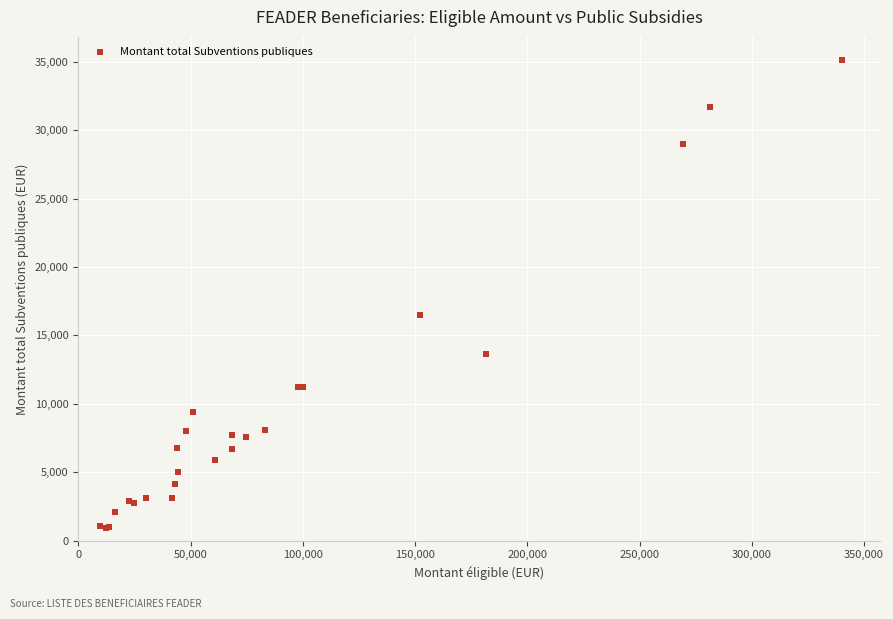

What Y value in the scatter plot is closest to 18016?

16456.8